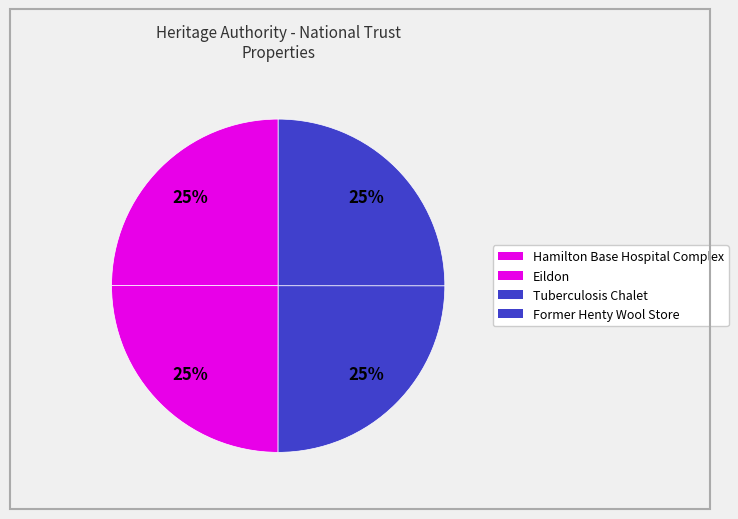

Is there any slice that represents more than half of the pie?

No